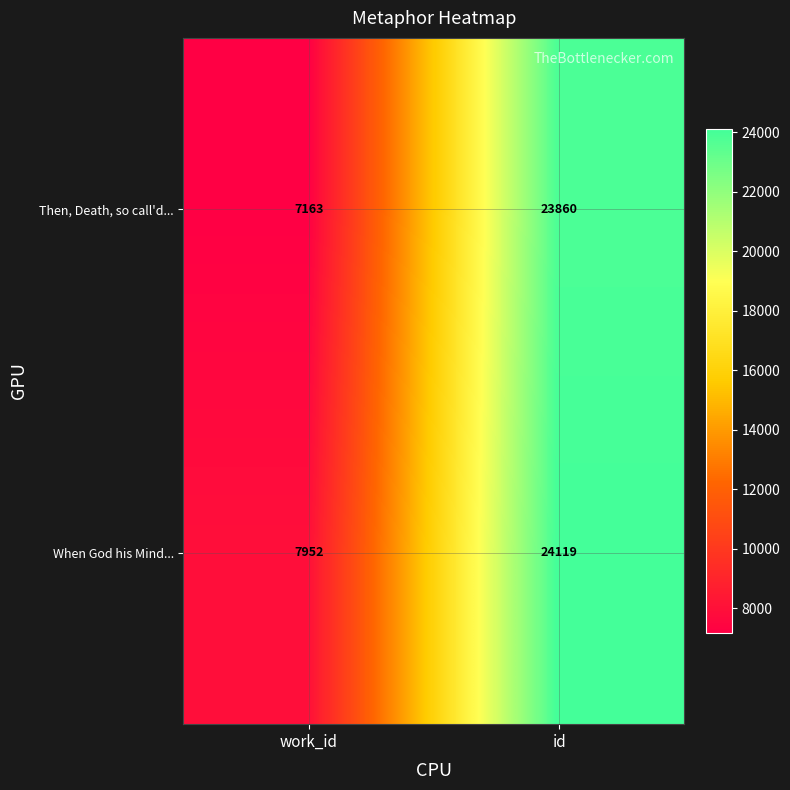

What is the average value of the When God his Mind... series?

16036